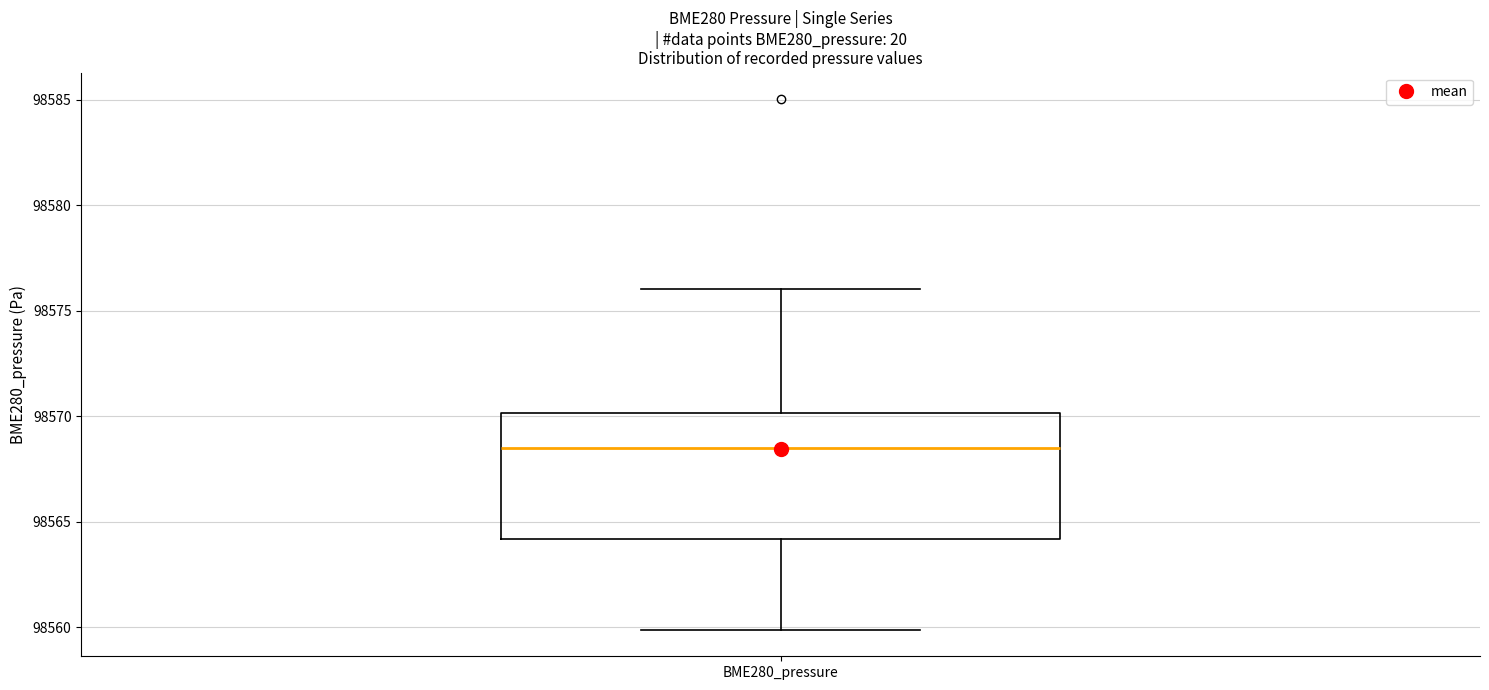

Transcribe this box plot: give where the median line is, the range the box spans, and where the two whiskers end, as read against the y-axis. The values are not printed on the chart, so give them approximately, as read against the axis.

median 98568.5, box 98564.0 to 98570.0, whiskers 98560.0 to 98576.0